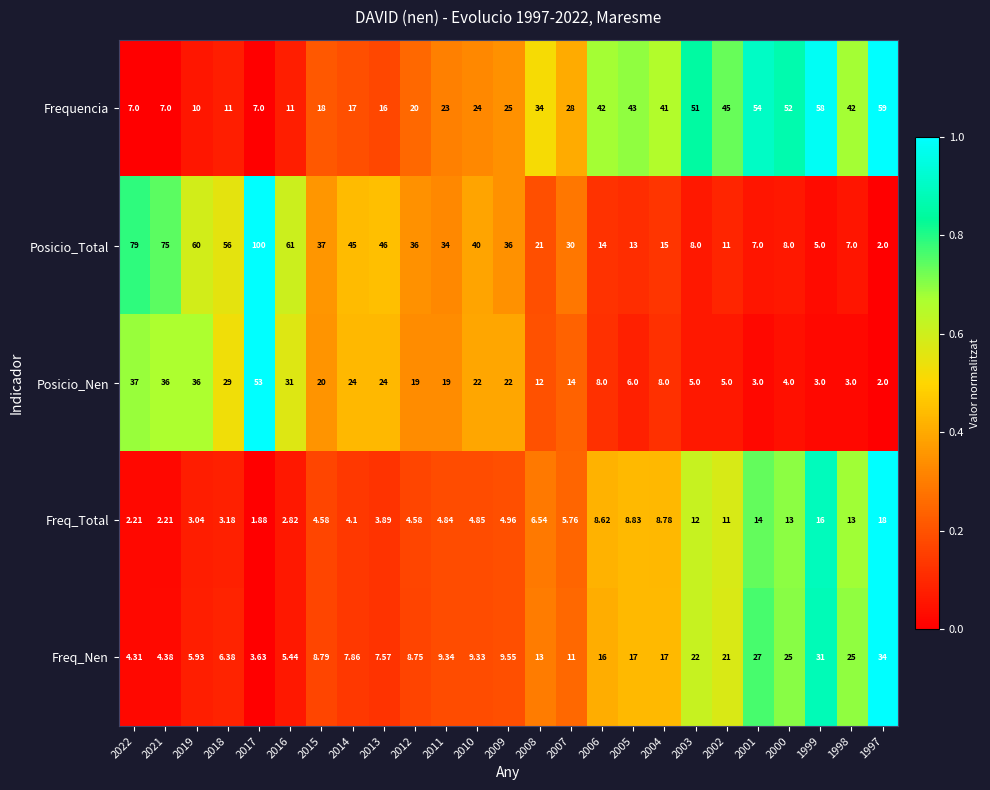

Which series changed the most between 2007 and 2001?

Frequencia